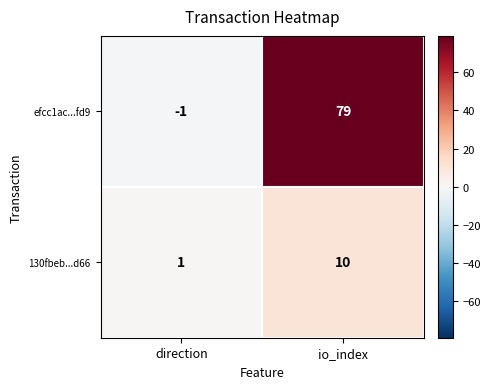

What value does the efcc1ac...fd9 series have at io_index?

79